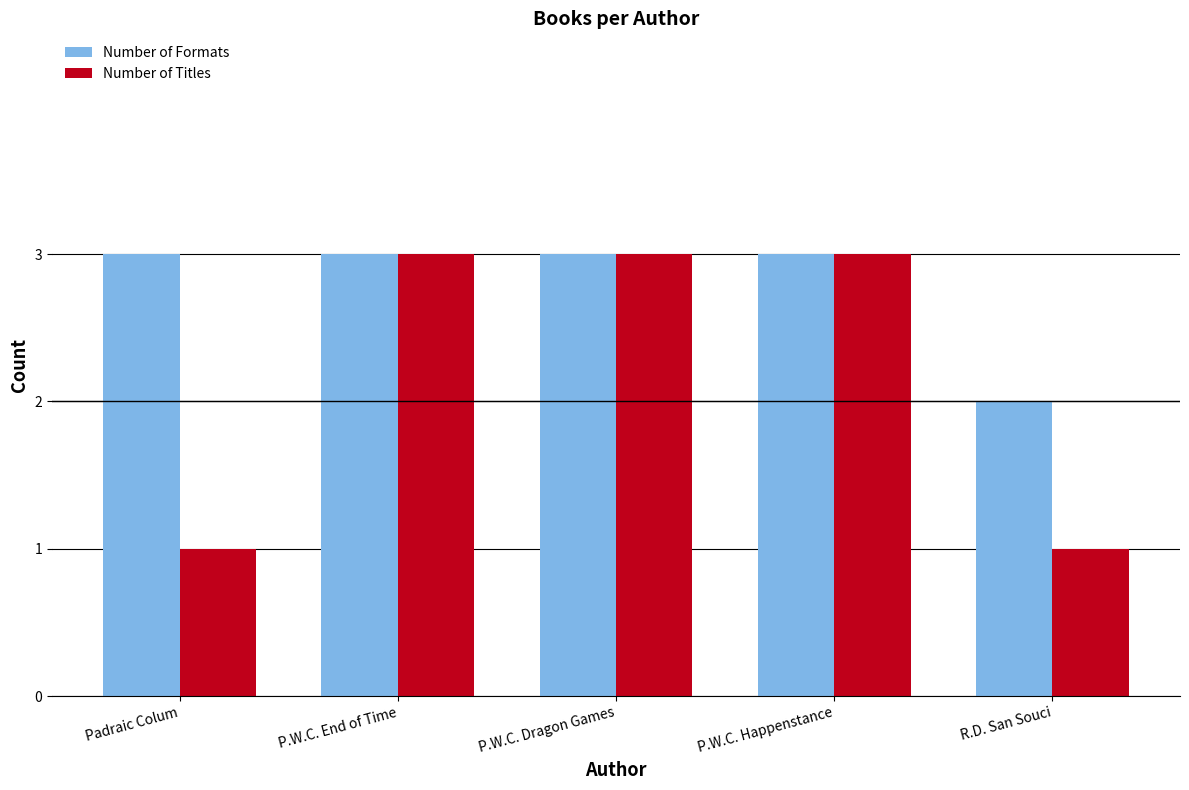

What is the difference between the maximum and minimum values in the Number of Formats series?

1